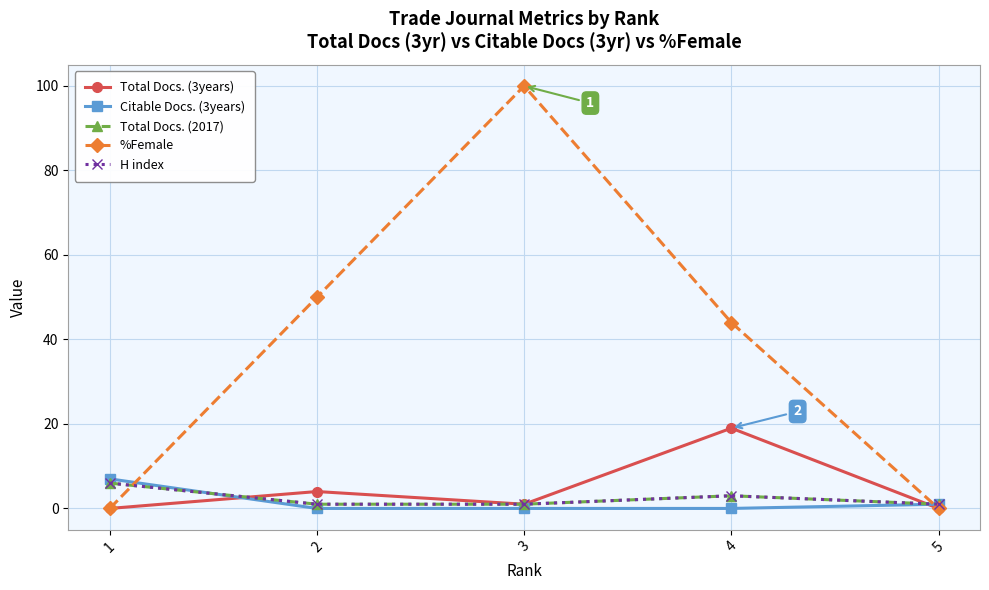

Reading right to left, list all the values displayed in this chart.

Total Docs. (3years): 5=0	4=19	3=1	2=4	1=0
Citable Docs. (3years): 5=1	4=0	3=0	2=0	1=7
Total Docs. (2017): 5=1	4=3	3=1	2=1	1=6
%Female: 5=0	4=44	3=100	2=50	1=0
H index: 5=1	4=3	3=1	2=1	1=6